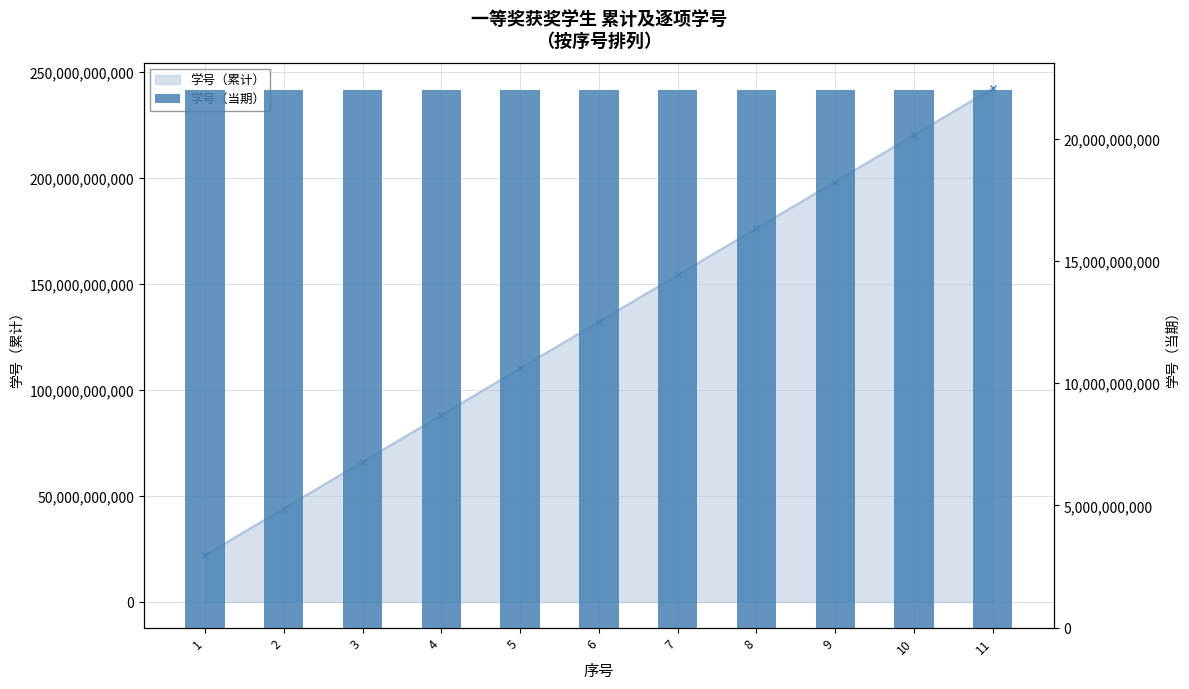

Reading right to left, transcribe all the data shown in this chart.

11=22019202011	10=22019202016	9=22019202001	8=22019202008	7=22019202025	6=22019202036	5=22018202007	4=22018202041	3=22018202003	2=22018202044	1=22018202038